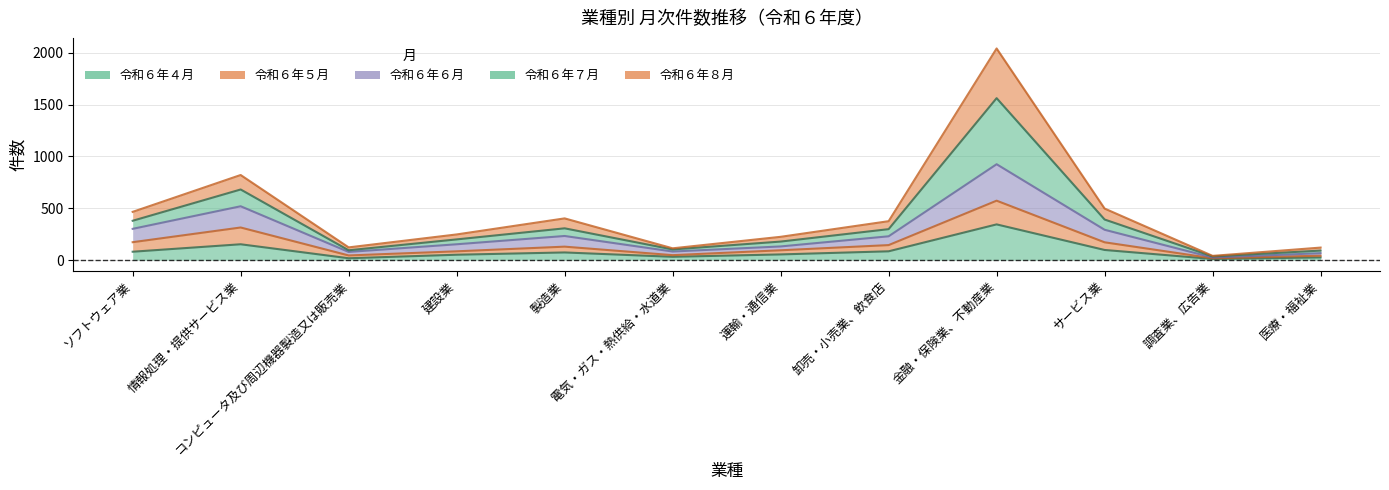

In 令和６年７月, how many points are lower than both neighbors (excluding endpoints)?

3